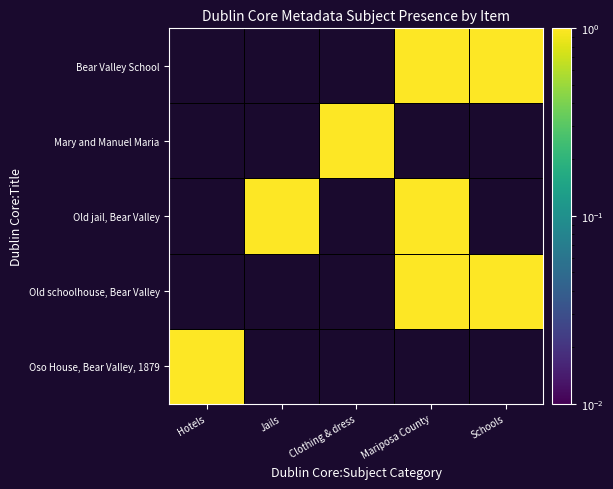

Reading right to left, list all the values displayed in this chart.

Oso House, Bear Valley, 1879: 0	0	0	0	1
Old schoolhouse, Bear Valley: 1	1	0	0	0
Old jail, Bear Valley: 0	1	0	1	0
Mary and Manuel Maria: 0	0	1	0	0
Bear Valley School: 1	1	0	0	0